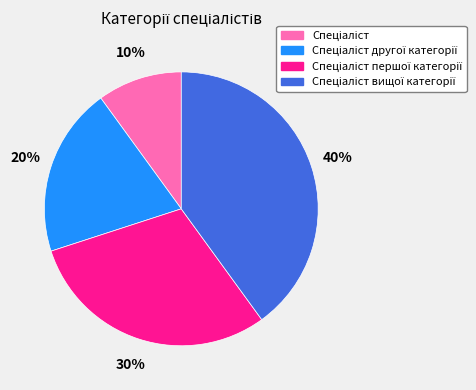

To the nearest percent, what is the average slice percentage?

25%